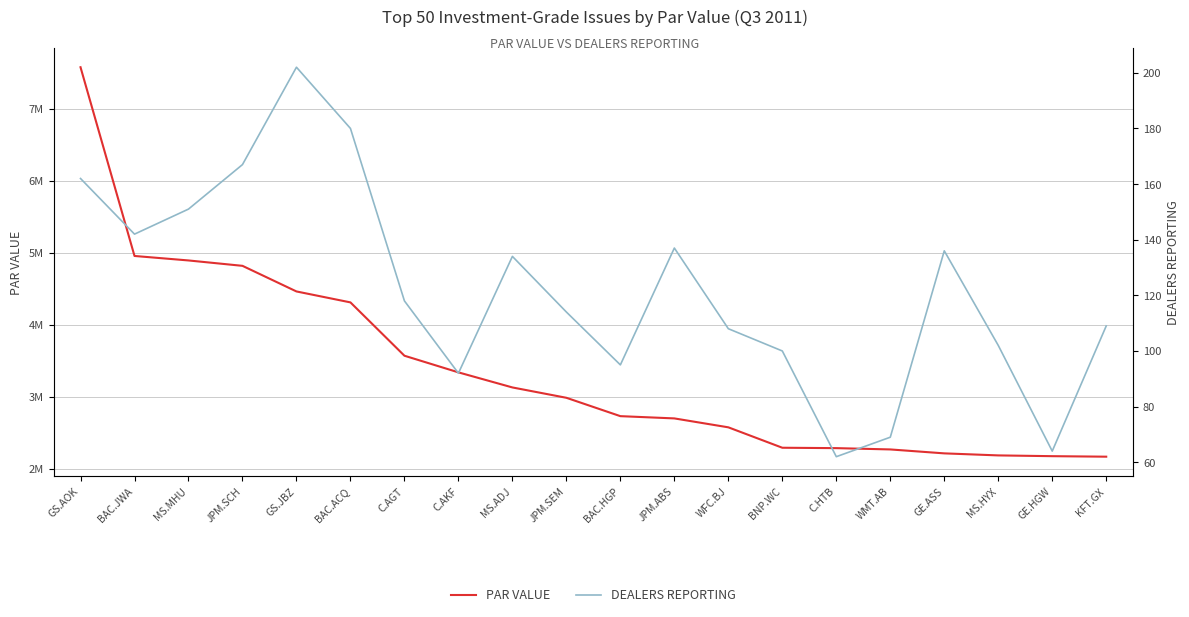

Reading right to left, list all the values displayed in this chart.

PAR VALUE: KFT.GX=2170961	GE.HGW=2178053	MS.HYX=2188698	GE.ASS=2216988	WMT.AB=2271550	C.HTB=2289630	BNP.WC=2295095	WFC.BJ=2578392	JPM.ABS=2702206	BAC.HGP=2733456	JPM.SEM=2988413	MS.ADJ=3132002	C.AKF=3341285	C.AGT=3572285	BAC.ACQ=4312363	GS.JBZ=4464287	JPM.SCH=4819813	MS.MHU=4894523	BAC.JWA=4956778	GS.AOK=7576383
DEALERS REPORTING: KFT.GX=109	GE.HGW=64	MS.HYX=102	GE.ASS=136	WMT.AB=69	C.HTB=62	BNP.WC=100	WFC.BJ=108	JPM.ABS=137	BAC.HGP=95	JPM.SEM=114	MS.ADJ=134	C.AKF=92	C.AGT=118	BAC.ACQ=180	GS.JBZ=202	JPM.SCH=167	MS.MHU=151	BAC.JWA=142	GS.AOK=162